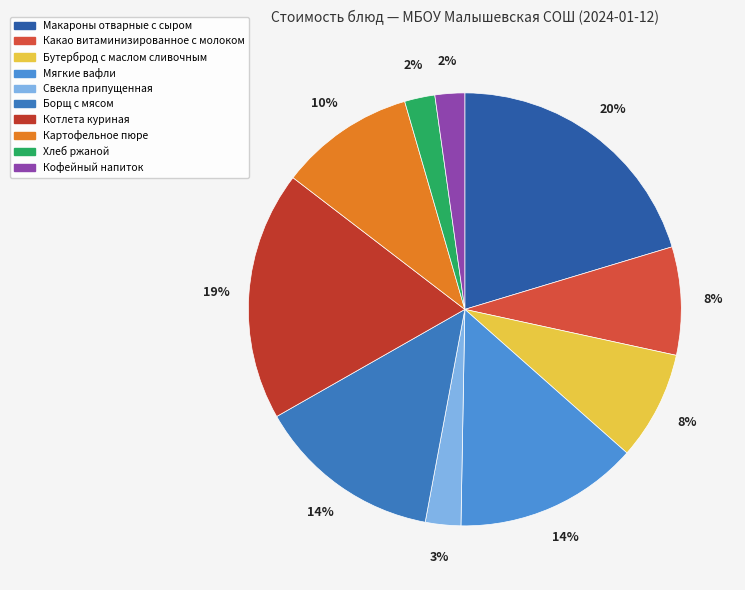

What is the smallest slice in the pie chart?

Кофейный напиток